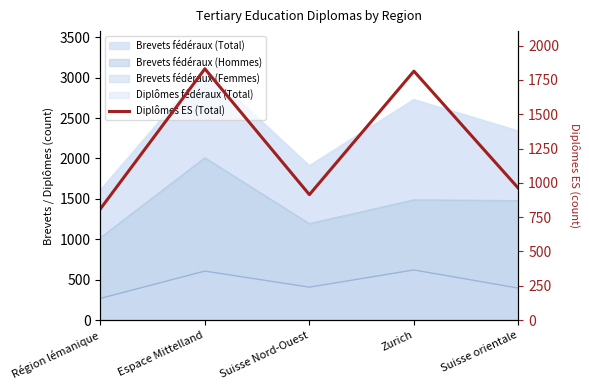

Where is the data nearest to the value 1320?

Suisse orientale